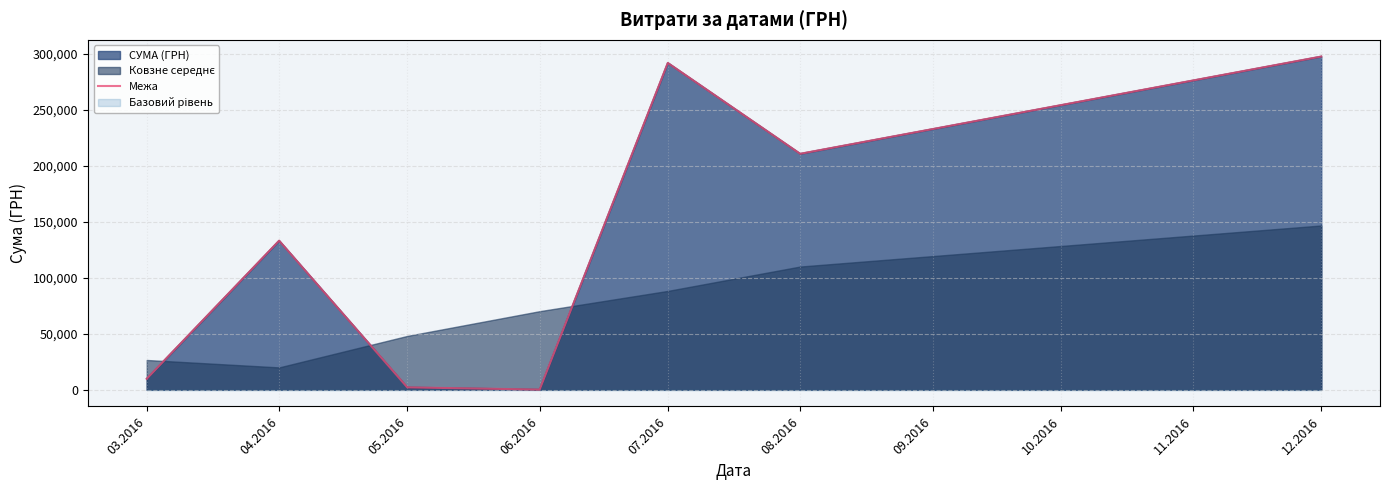

What is the smallest value displayed?

180.0